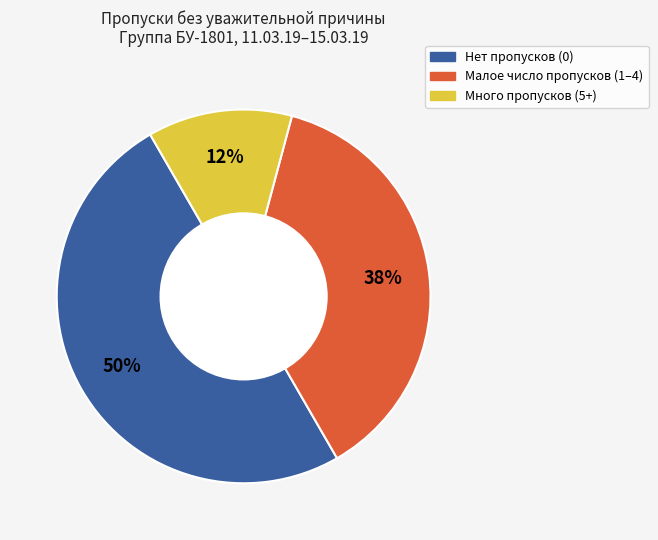

Does any single category account for the majority?

No